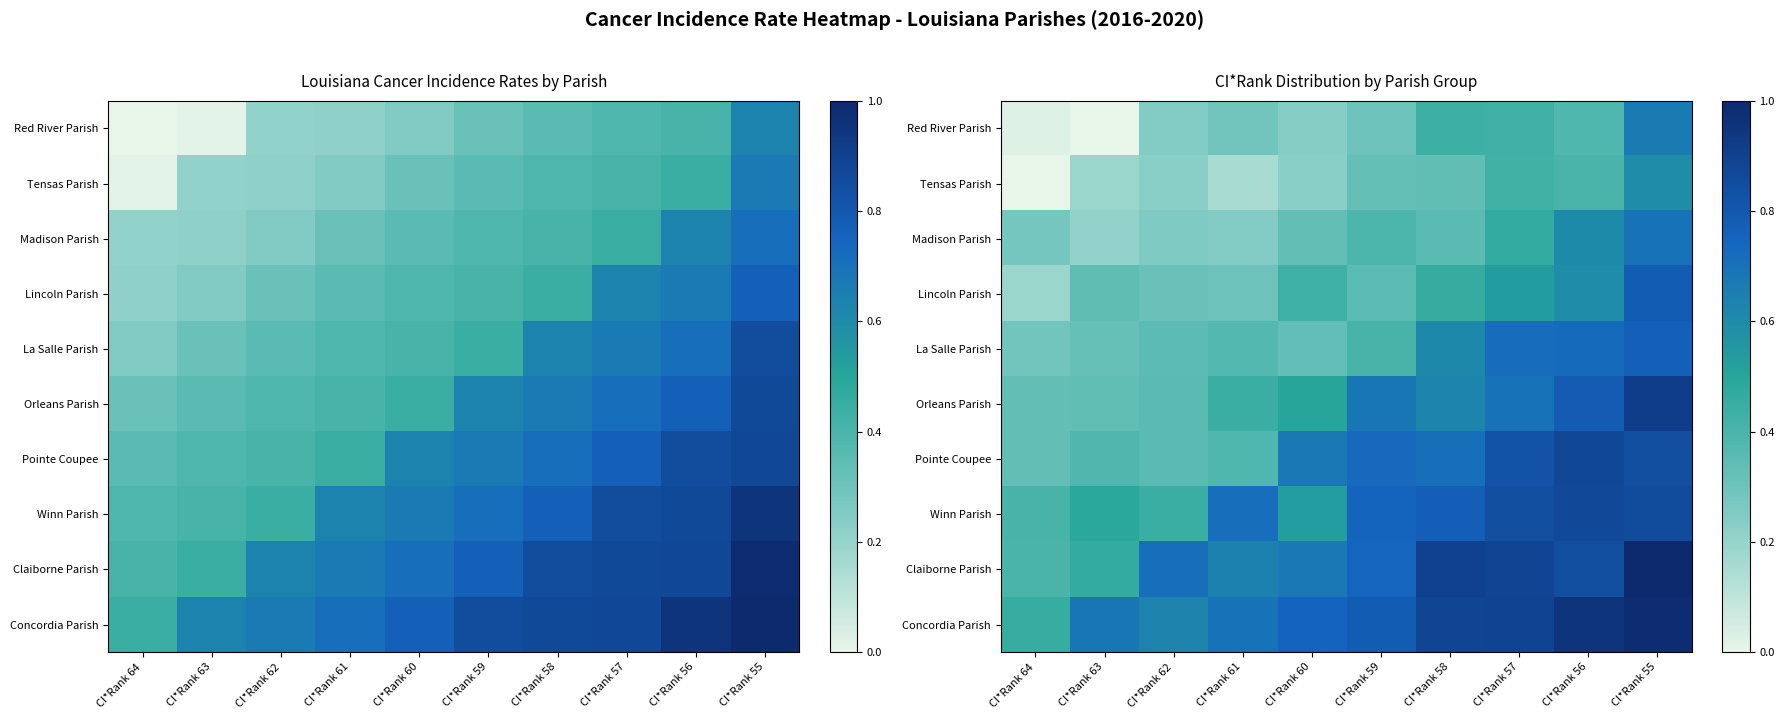

At CI*Rank 57, list the series in order from smallest to largest.

Tensas Parish, Red River Parish, Madison Parish, Lincoln Parish, Orleans Parish, La Salle Parish, Pointe Coupee, Winn Parish, Claiborne Parish, Concordia Parish